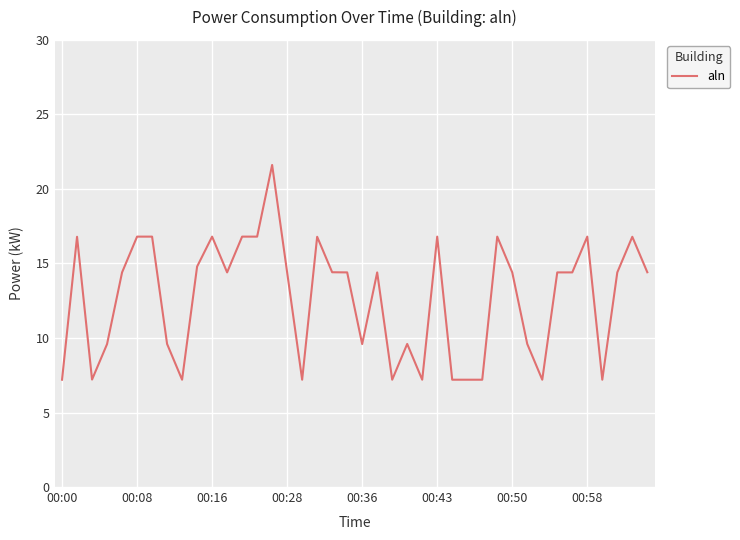

How many values exceed 14?

24